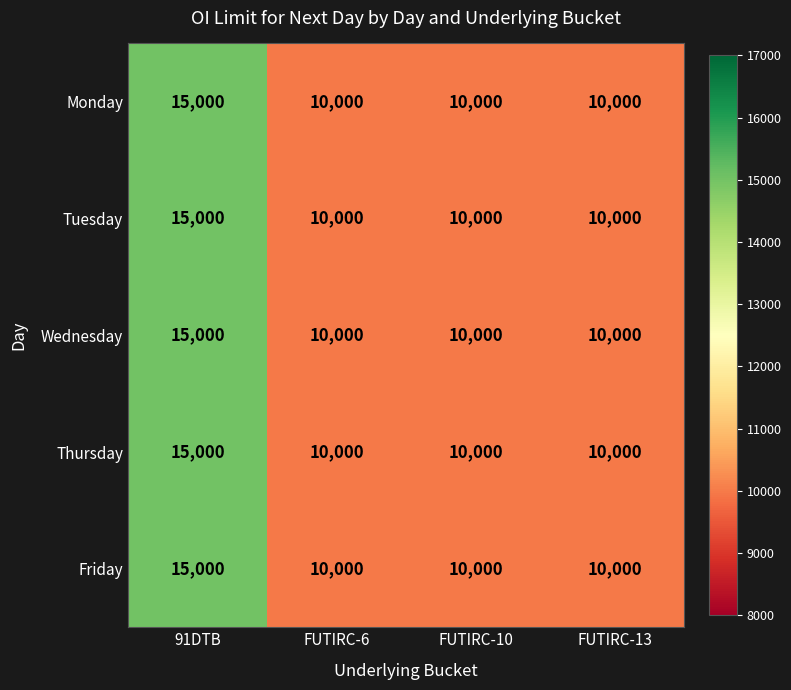

Read the Wednesday value at 91DTB.

15000